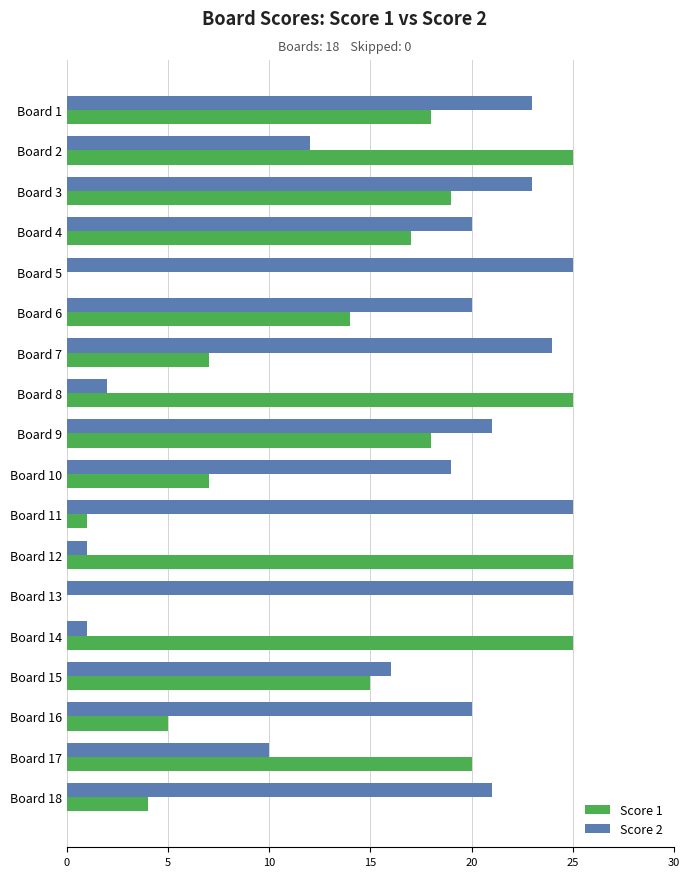

The value of Score 1 at Board 13 is -16. True or false?

False